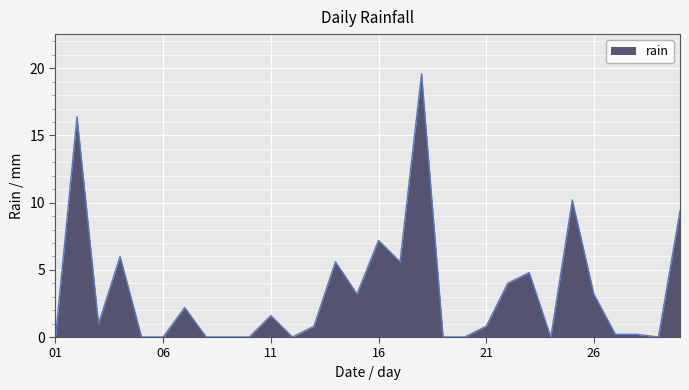

What is the maximum value shown in the chart?

19.6